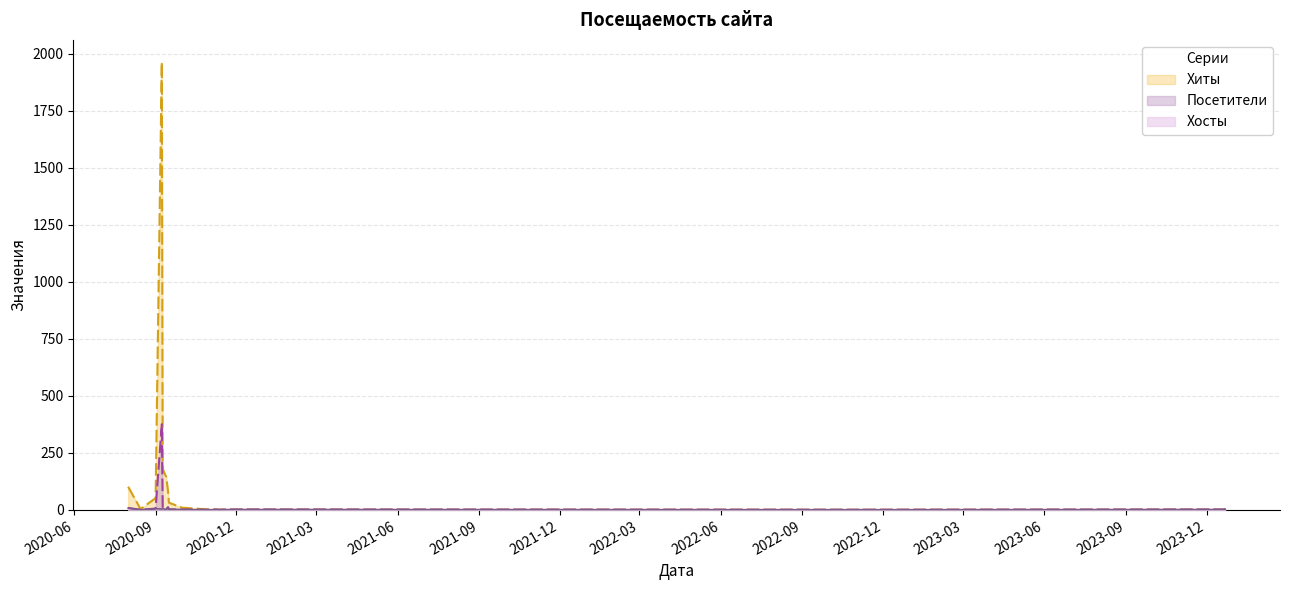

What is the sum of all Хосты values?

60